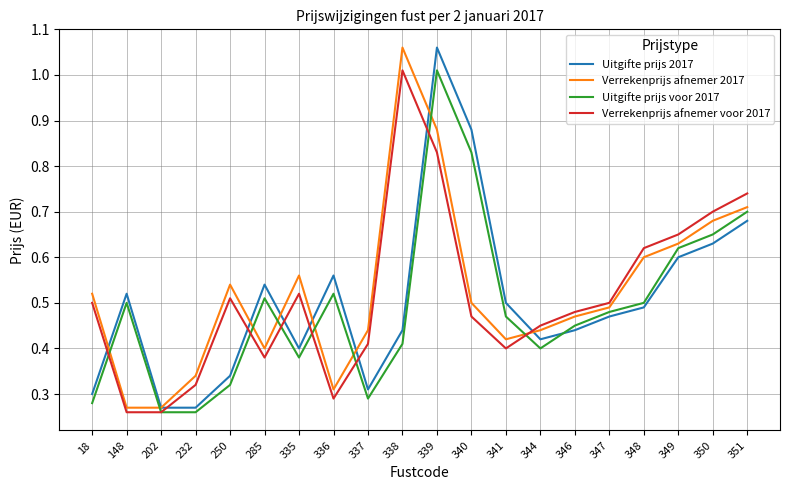

Which category has the highest value in the Verrekenprijs afnemer voor 2017 series?

338